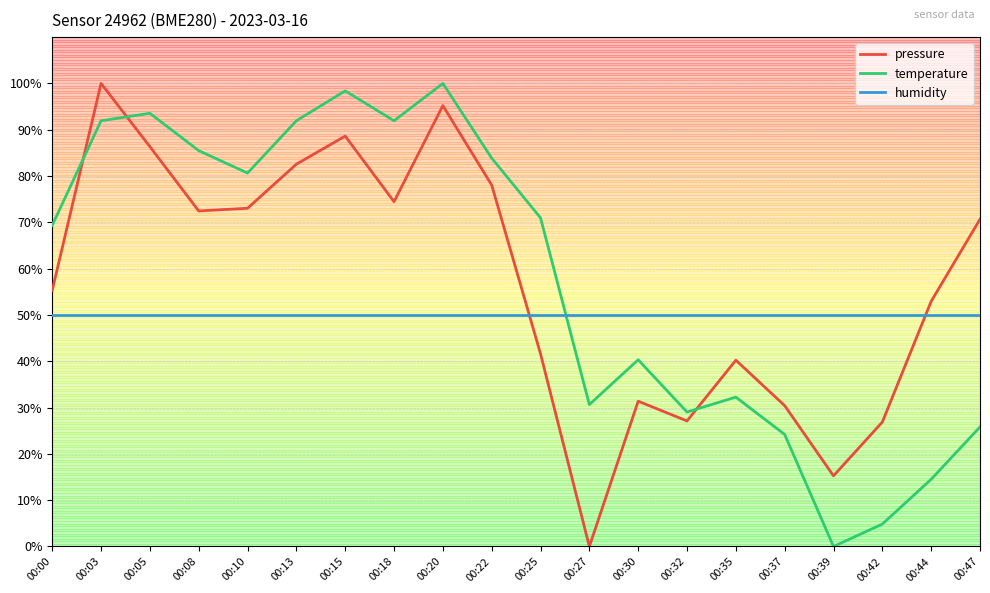

Where do humidity and pressure first cross each other?

00:22 and 00:25